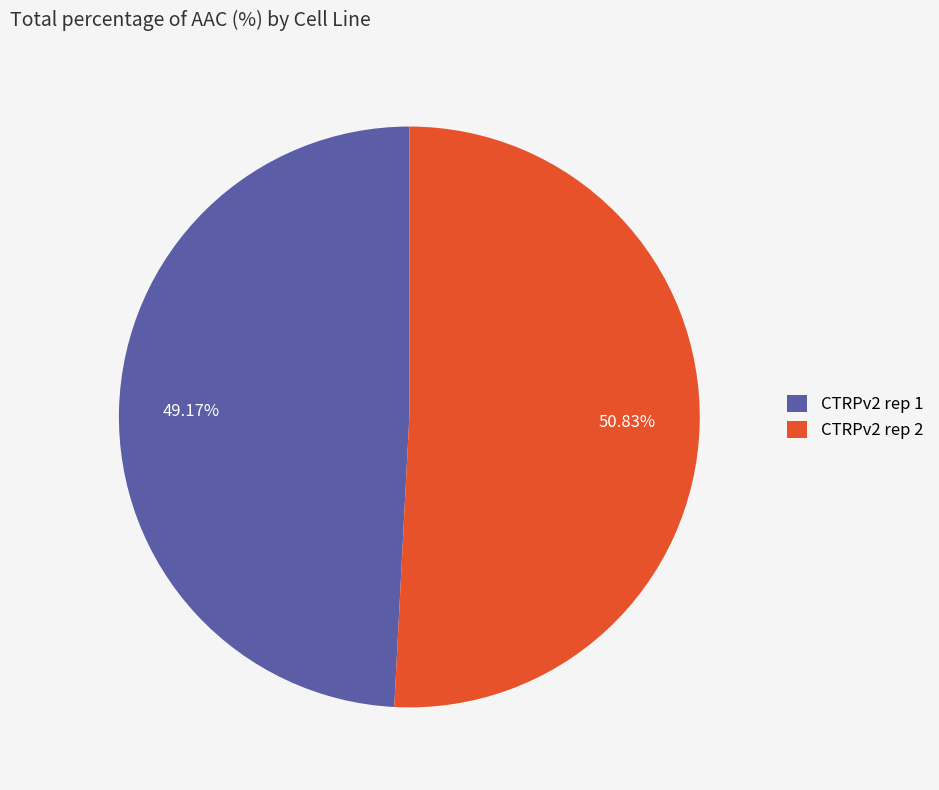

Count the number of slices in the pie.

2